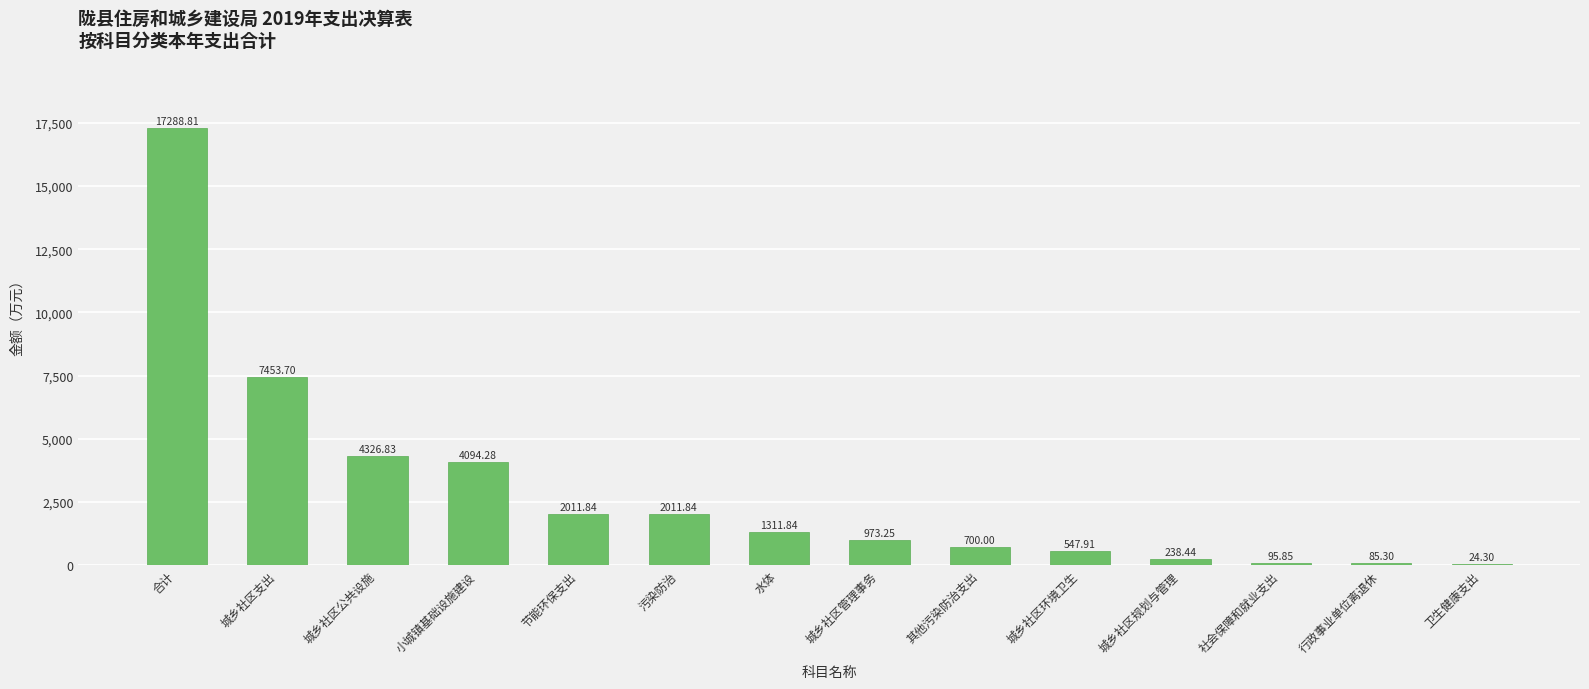

What is the sum of the values at 其他污染防治支出 and 节能环保支出?

2711.8